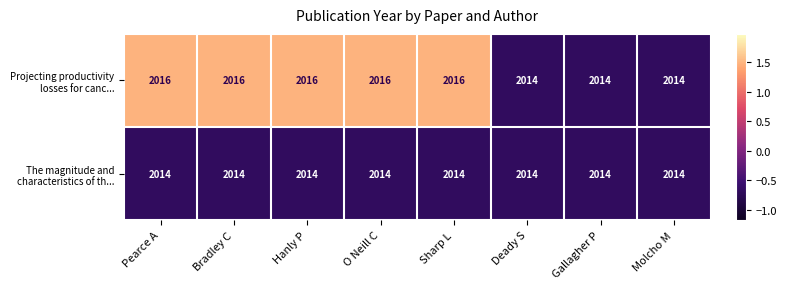

What is the total value across all series at Molcho M?

4028